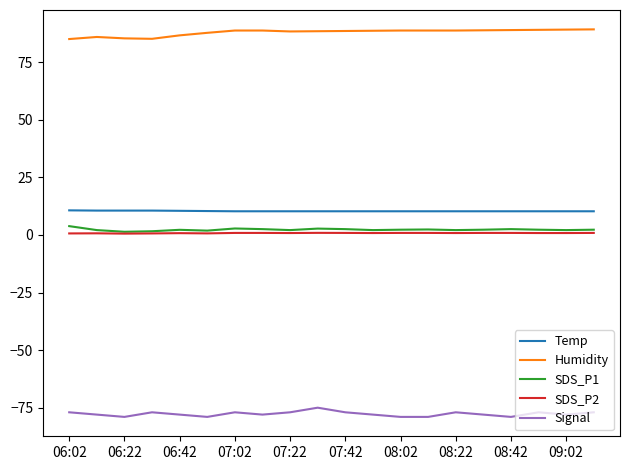

What is the maximum value shown in the chart?

89.3